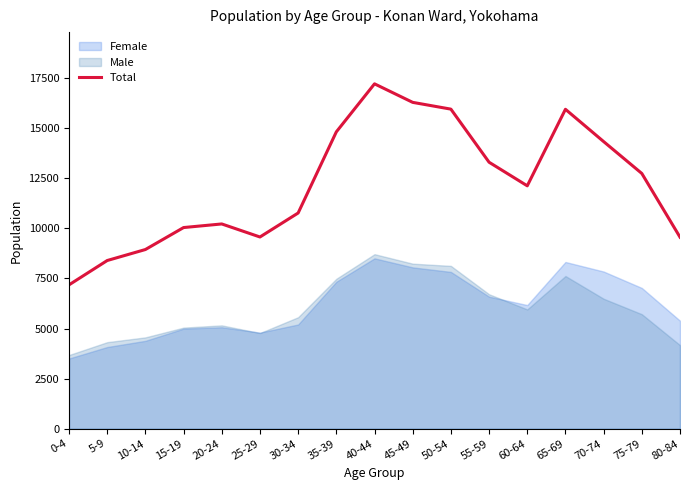

How many data points are less than 12127?

8